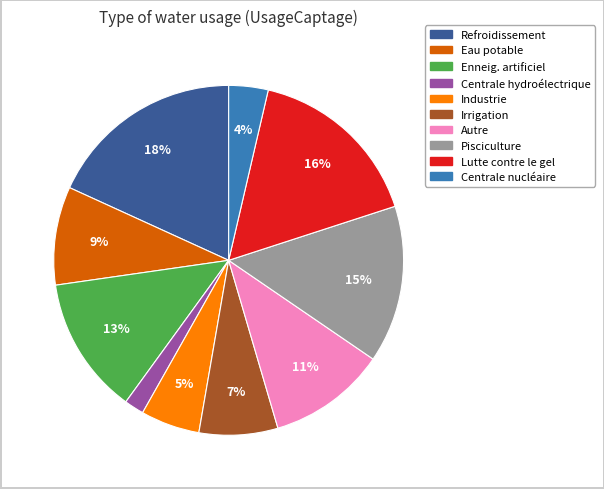

Which category has the smallest portion of the pie?

Centrale hydroélectrique